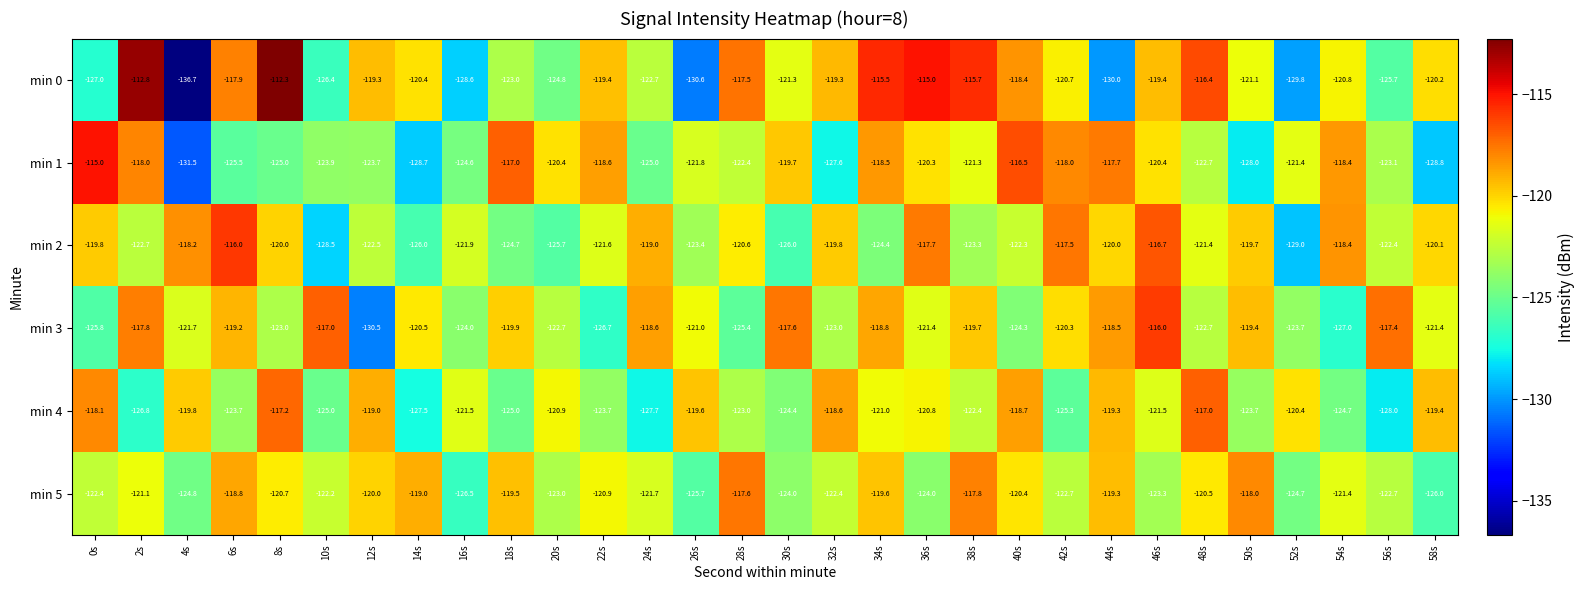

Is the value of min 4 at 0s greater than the value of min 5 at 10s?

Yes